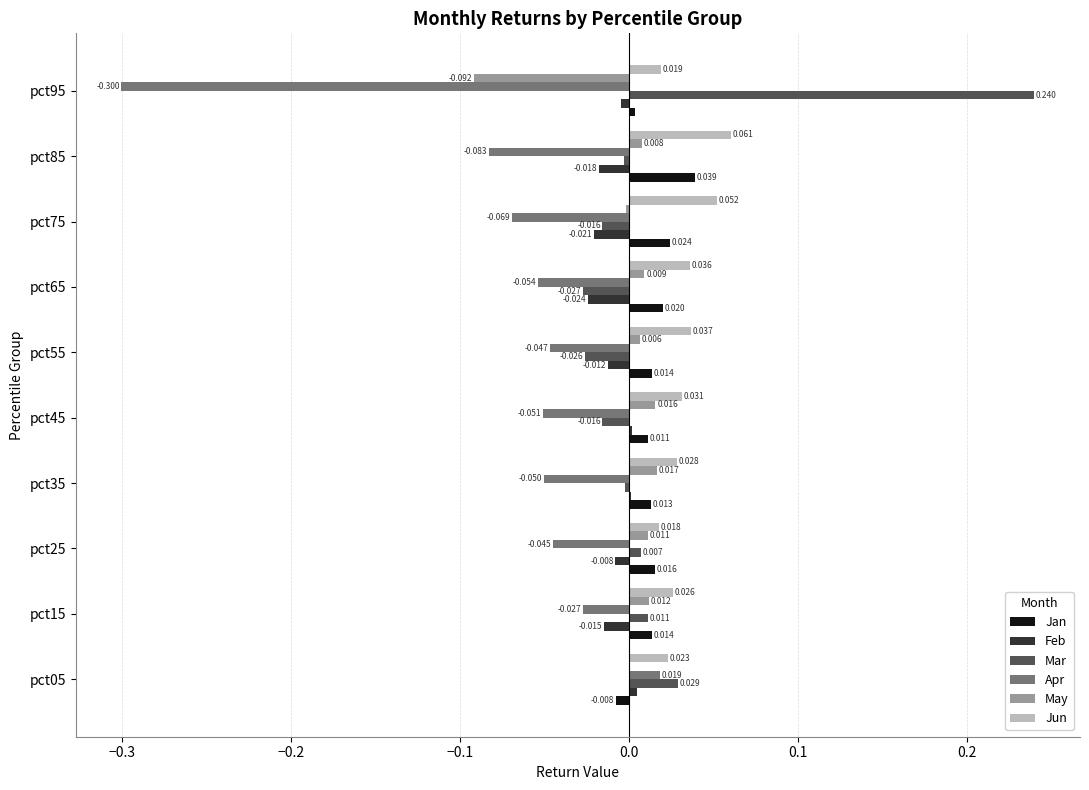

Is the value of Jan at pct05 greater than the value of Mar at pct45?

Yes